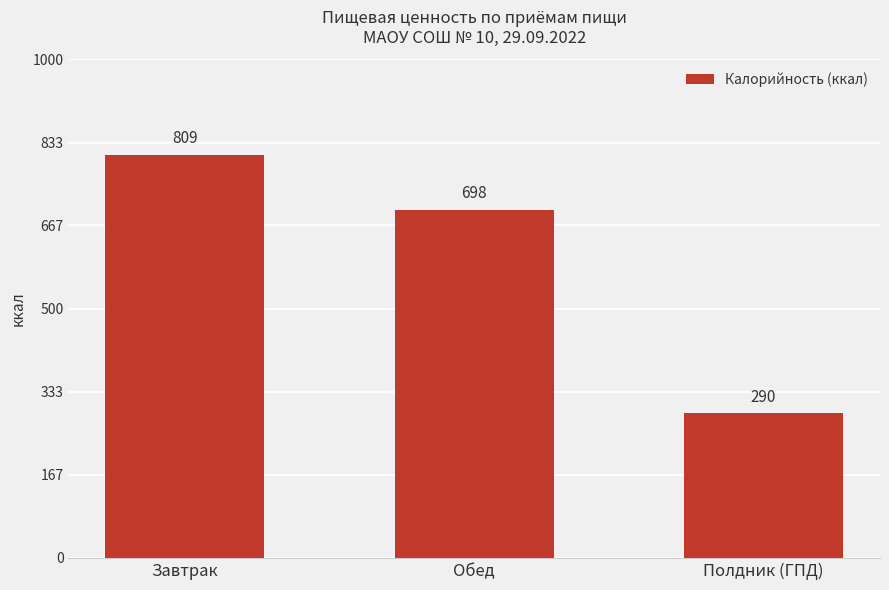

Reading right to left, what are all the values shown in this chart?

290	698	809